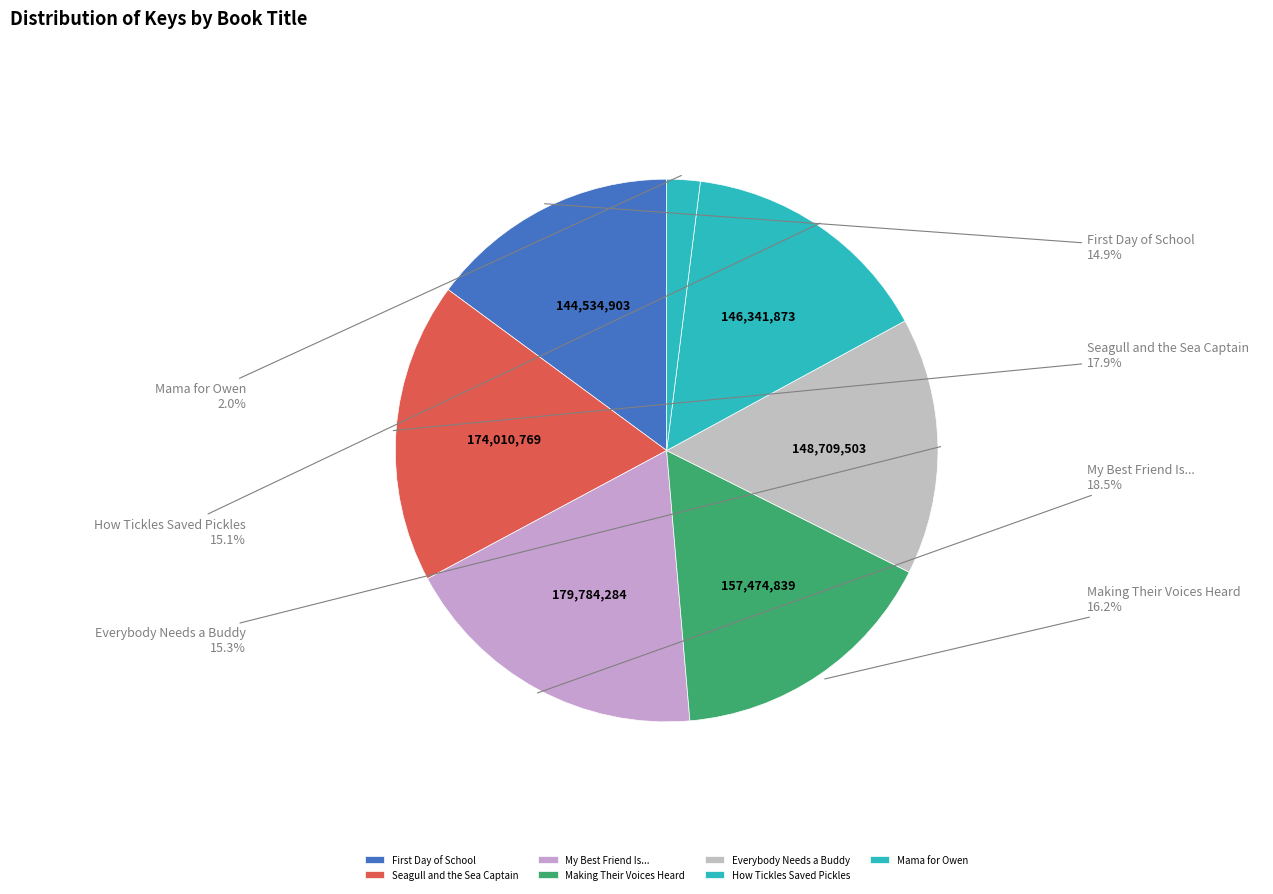

Is it true that Seagull and the Sea Captain is 32% of the pie?

False